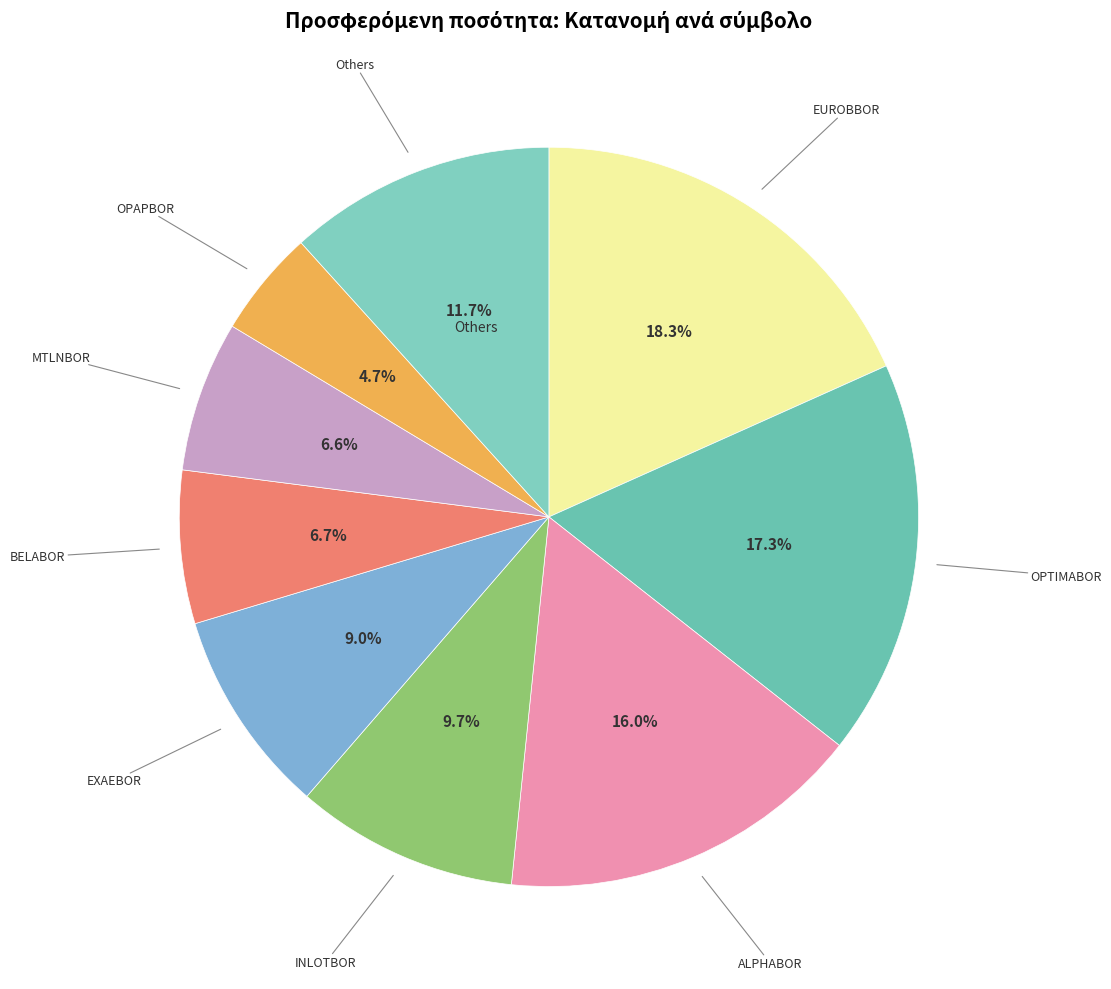

To the nearest percent, what is the average slice percentage?

11%